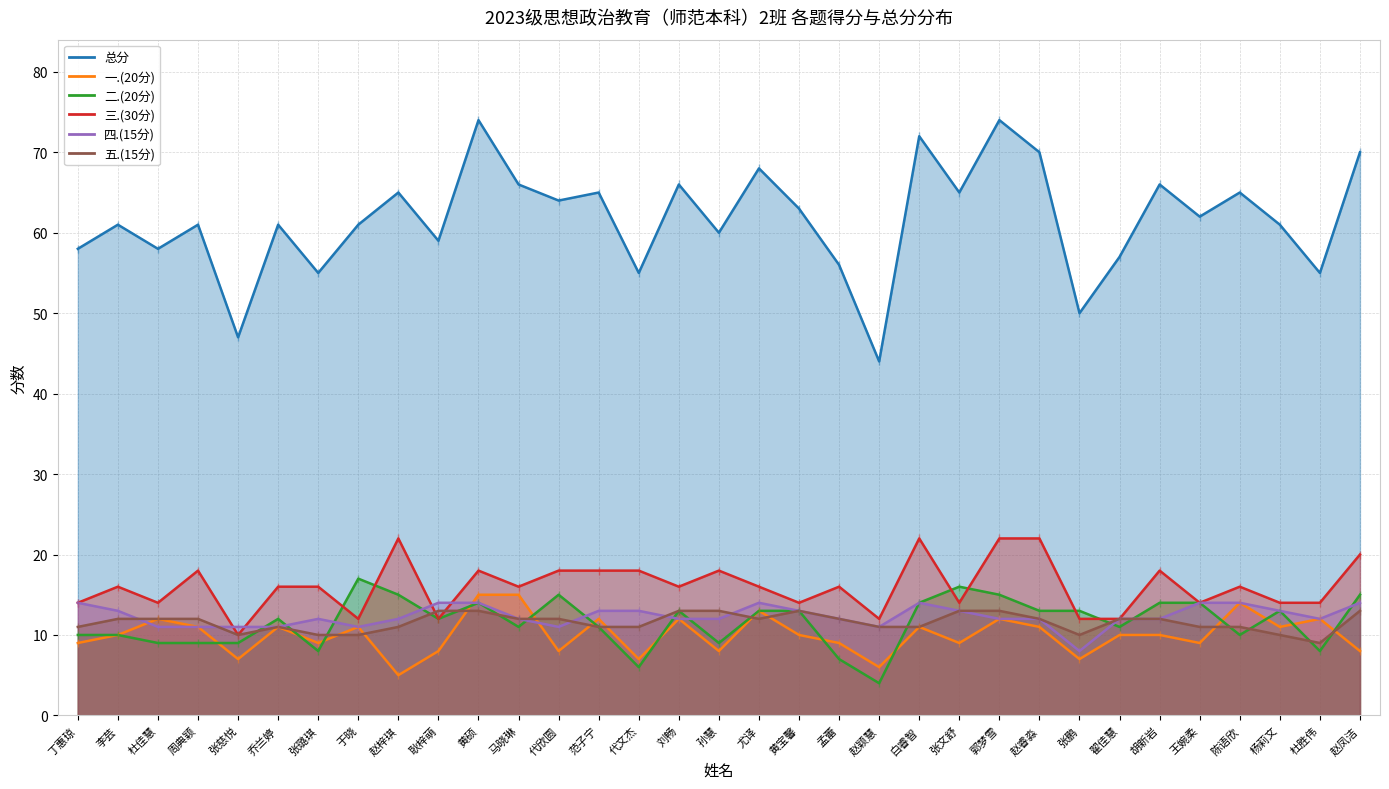

Which series has the largest total across all categories?

总分